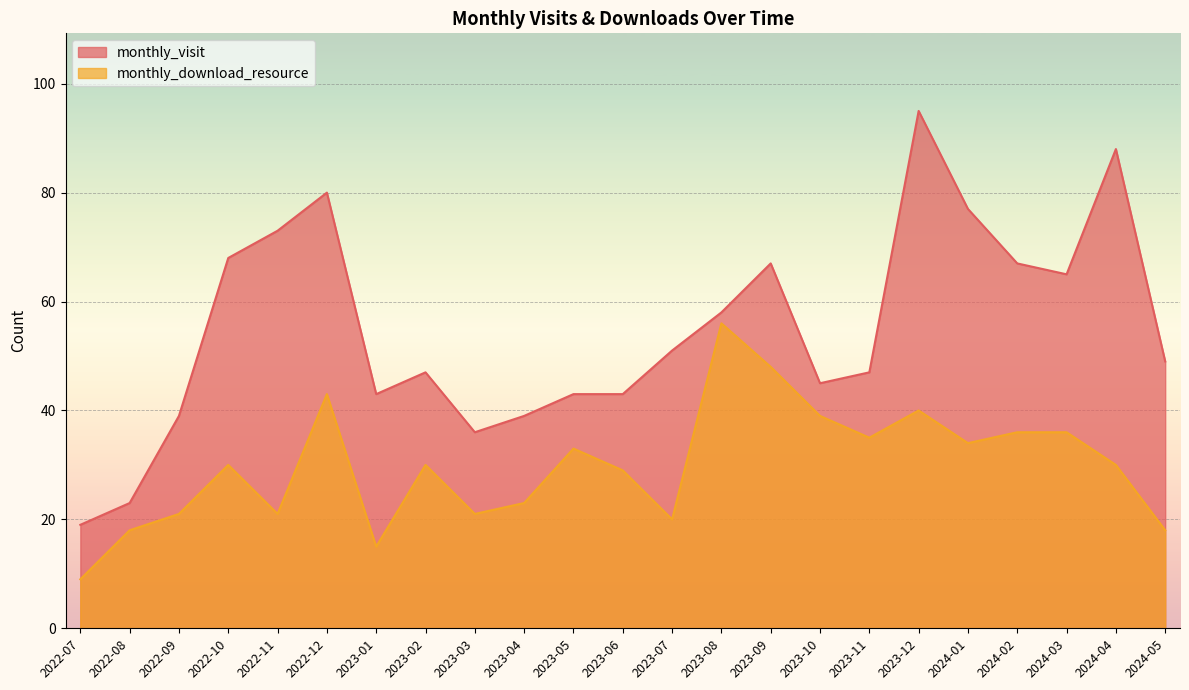

What is the sum of all monthly_download_resource values?

685